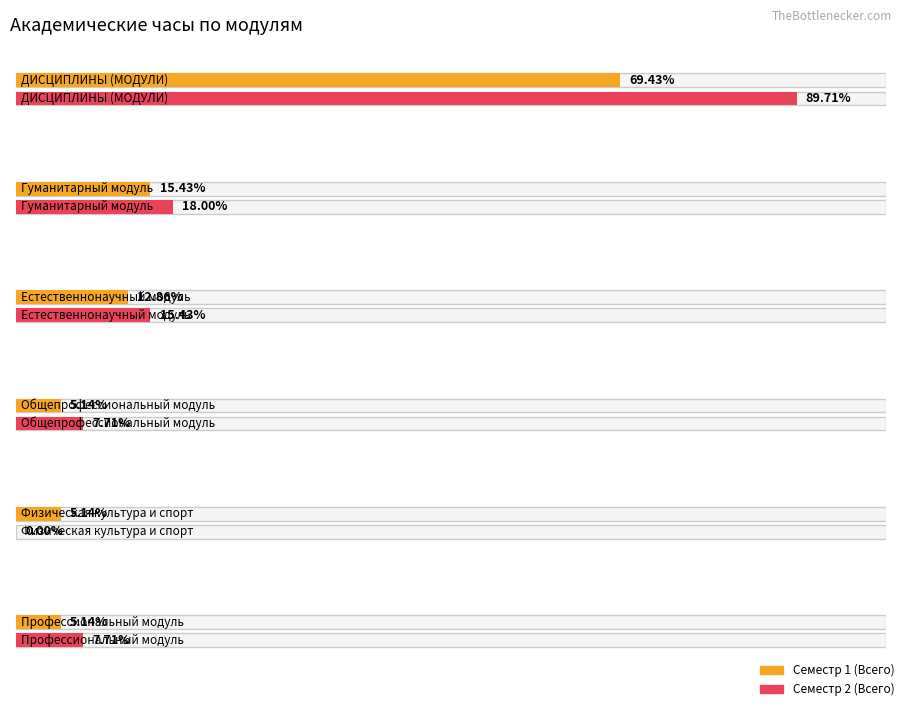

What is the label of the 3rd bar from the right?

Общепрофессиональный модуль